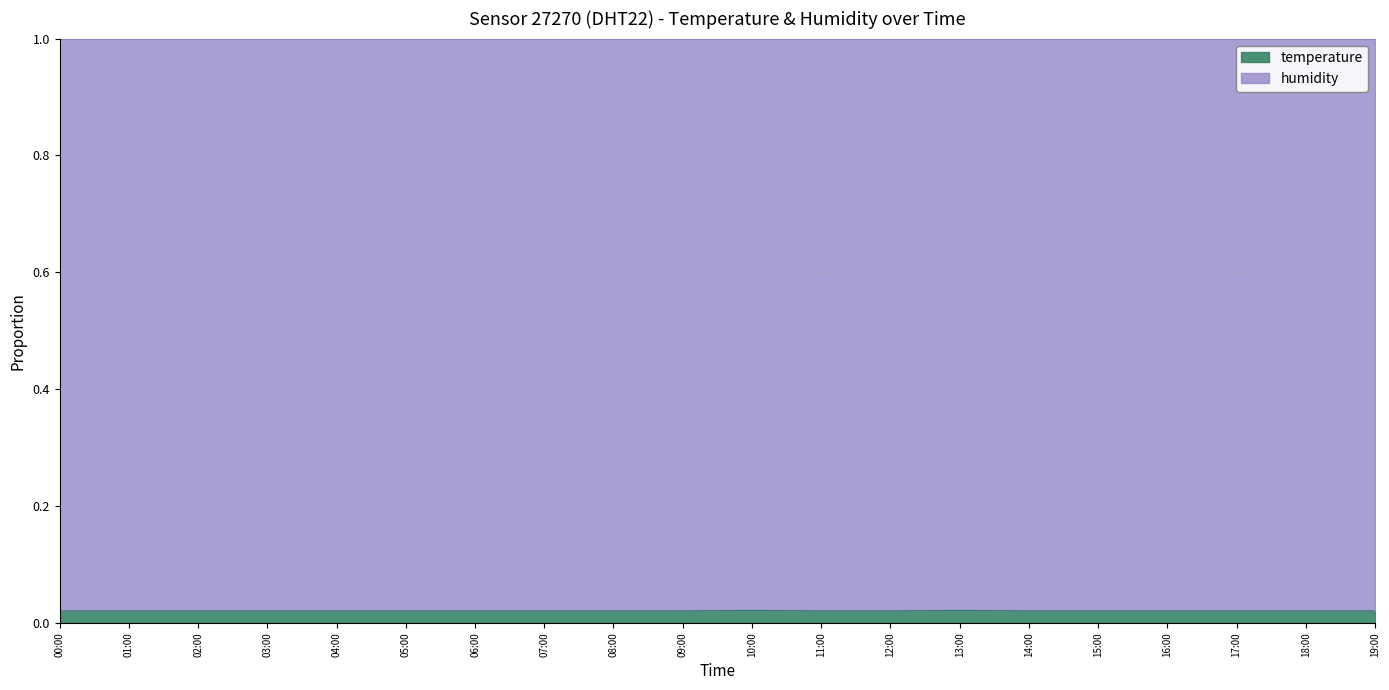

What are all the series names shown in the legend?

temperature, humidity